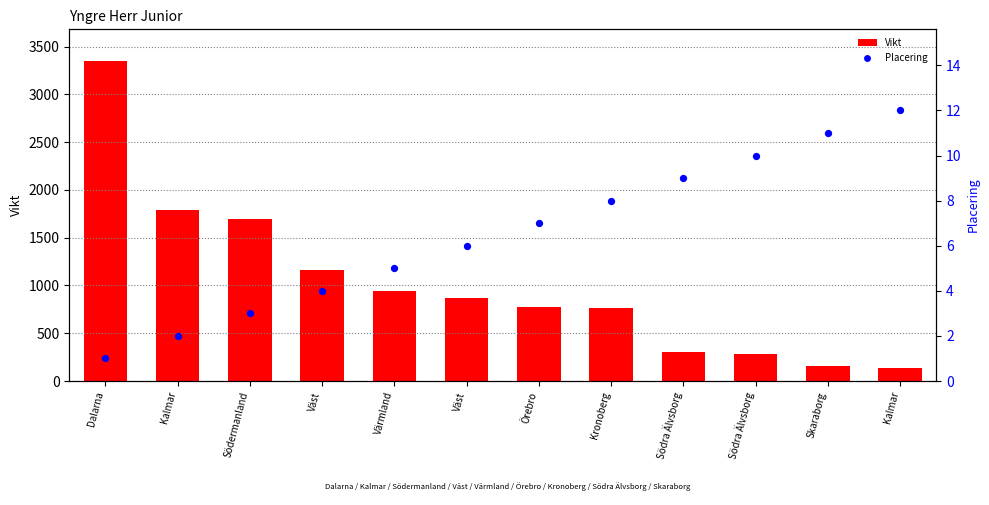

Which series reaches the minimum Y coordinate?

Placering